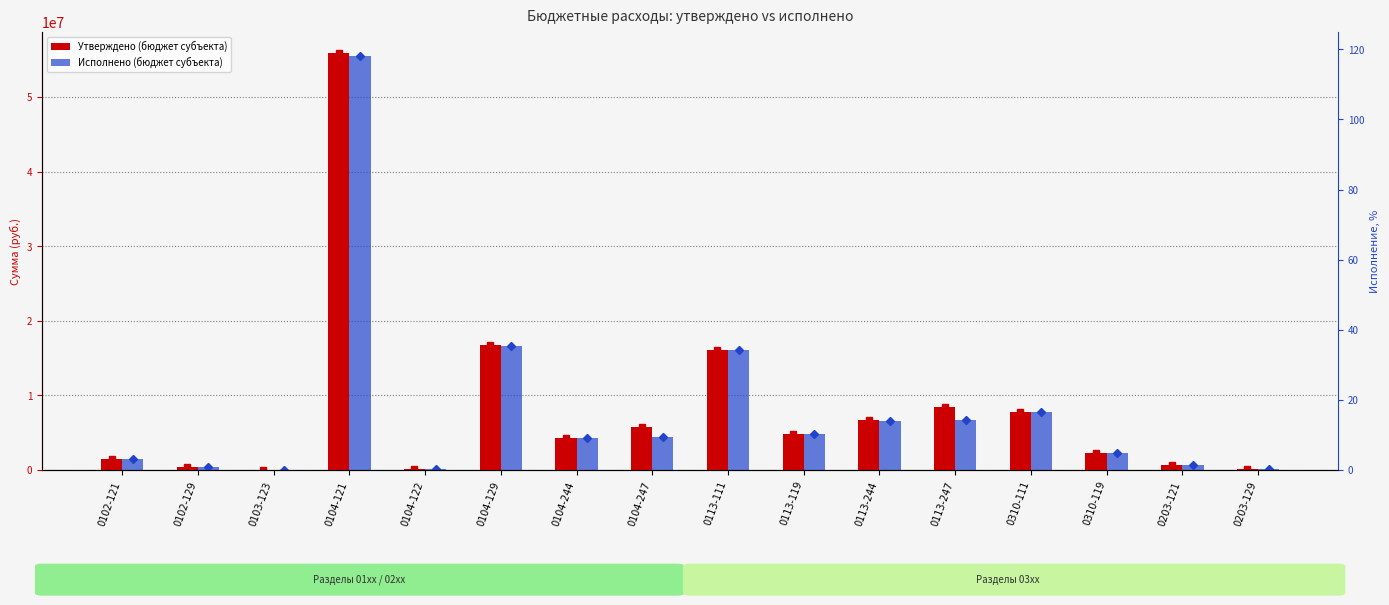

Reading left to right, list all the values displayed in this chart.

Утверждено (бюджет субъекта): 0102-121=1433372.8	0102-129=431670.6	0103-123=64800.0	0104-121=55944485.4	0104-122=199876.8	0104-129=16818415.1	0104-244=4300741.2	0104-247=5795695.2	0113-111=16124250.0	0113-119=4869144.8	0113-244=6699083.4	0113-247=8454427.9	0310-111=7749934.0	0310-119=2300852.5	0203-121=618427.4	0203-129=182381.1
Исполнено (бюджет субъекта): 0102-121=1433372.8	0102-129=431670.6	0103-123=64800.0	0104-121=55434798.2	0104-122=199876.8	0104-129=16575829.8	0104-244=4277592.3	0104-247=4384268.6	0113-111=16111897.2	0113-119=4868723.9	0113-244=6644540.8	0113-247=6648919.6	0310-111=7740342.9	0310-119=2300517.0	0203-121=618427.4	0203-129=182381.1